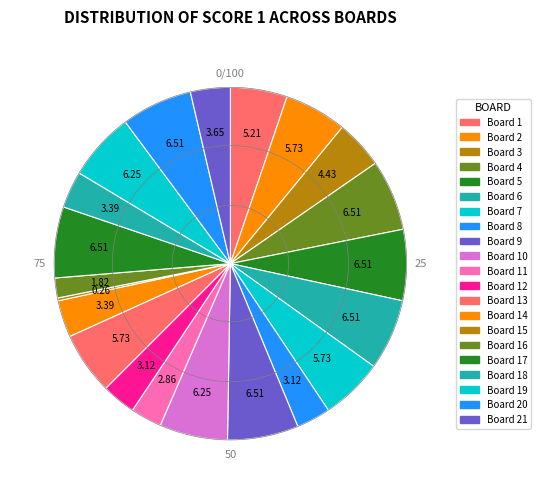

To the nearest percent, what is the difference between the largest and smallest slice percentages?

6%